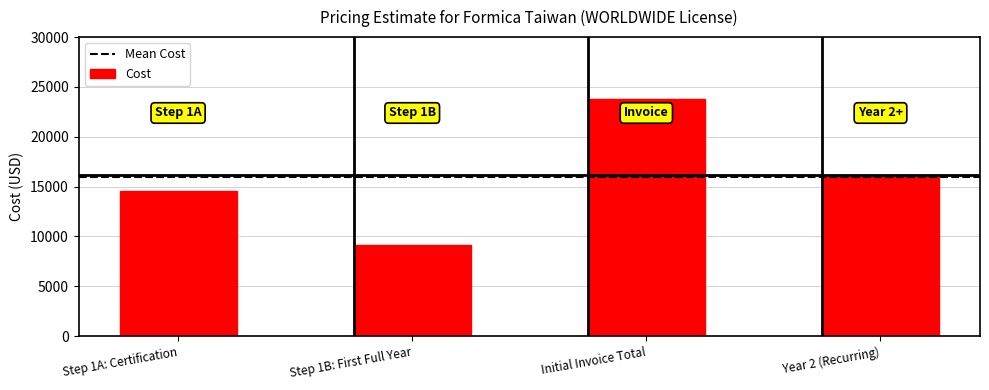

Rank the categories by value from lowest to highest.

Step 1B: First Full Year, Step 1A: Certification, Year 2 (Recurring), Initial Invoice Total